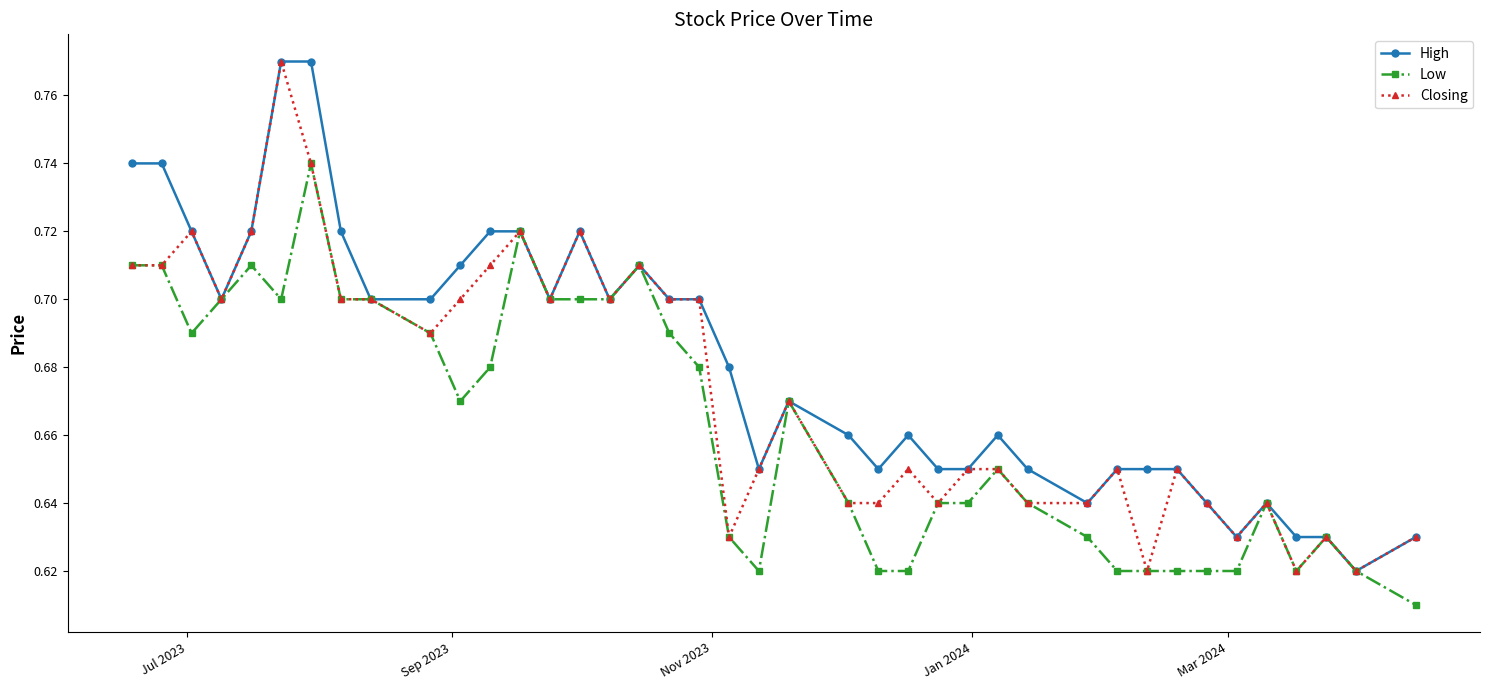

Which series has the largest total across all categories?

High